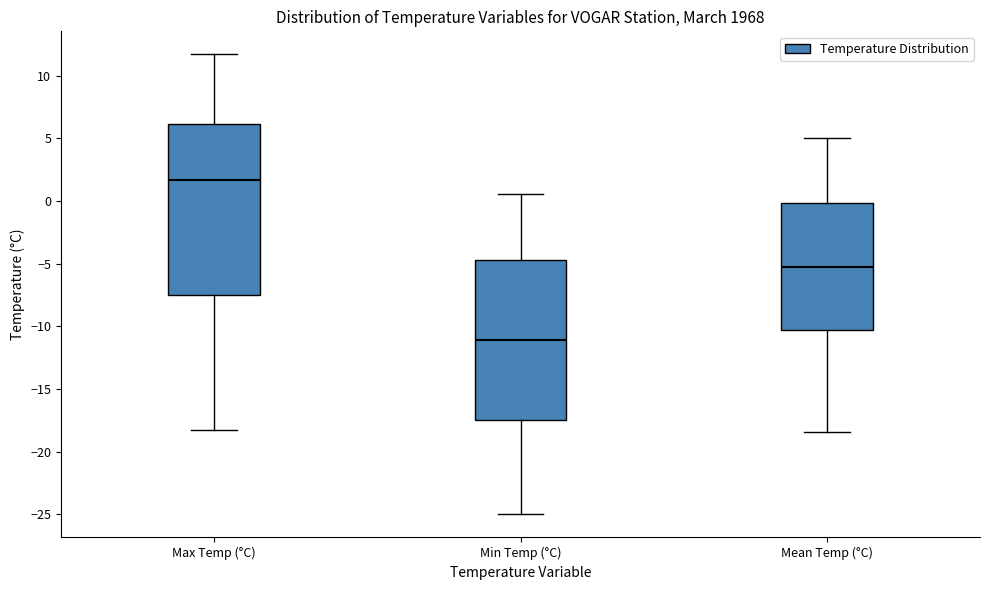

Reading left to right, read every box against the y-axis: the position of its median line, the range the box covers, and the ends of its whiskers. The values are not printed on the chart, so give them approximately, as read against the axis.

Max Temp (°C): median 1.5, box -7.5 to 6.0, whiskers -18.5 to 11.5
Min Temp (°C): median -11.0, box -17.5 to -4.5, whiskers -25.0 to 0.5
Mean Temp (°C): median -5.5, box -10.5 to 0.0, whiskers -18.5 to 5.0